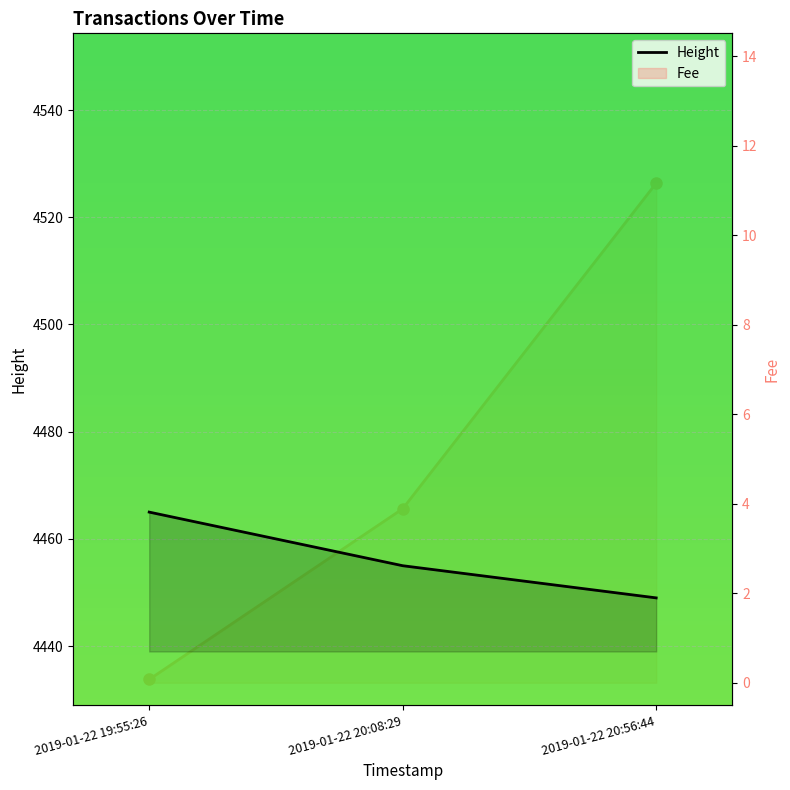

What is the maximum value for Fee?

11.2